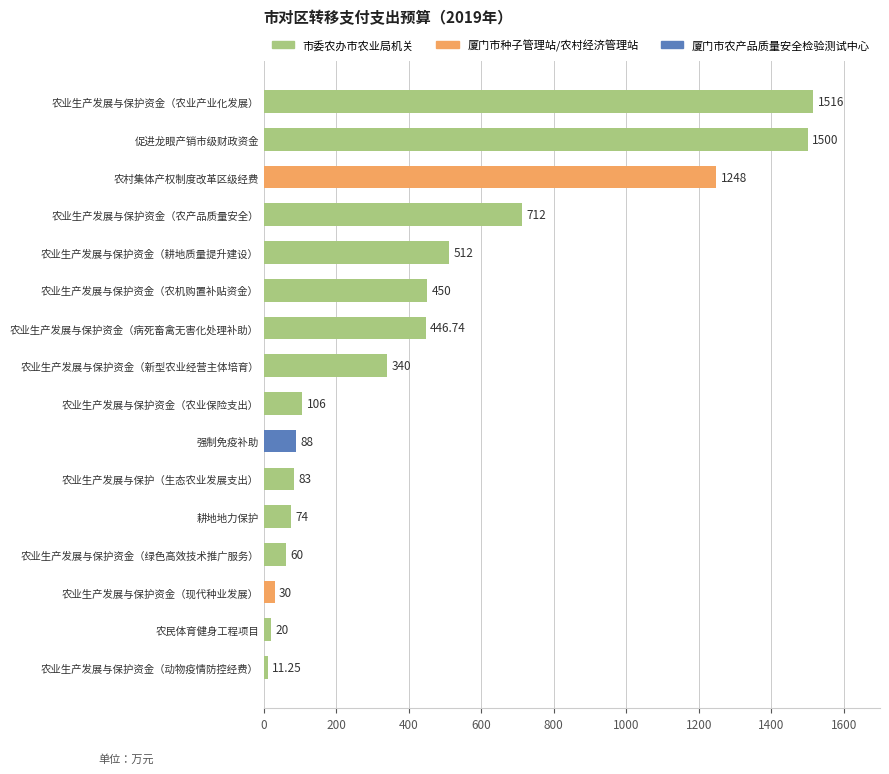

Where is the data nearest to the value 763?

农业生产发展与保护资金（农产品质量安全）